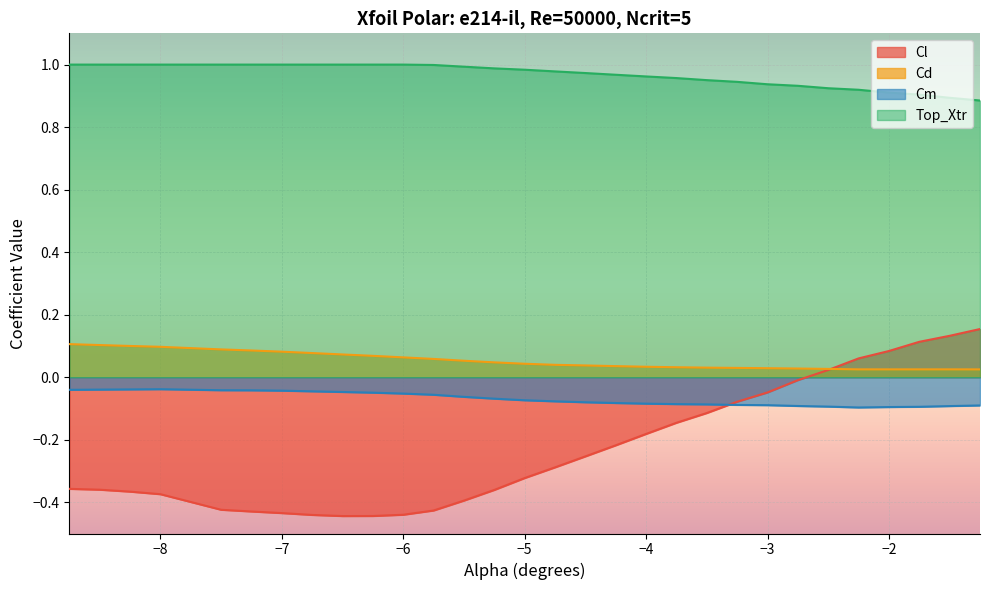

Where is Cd nearest to the value 0?

-1.25